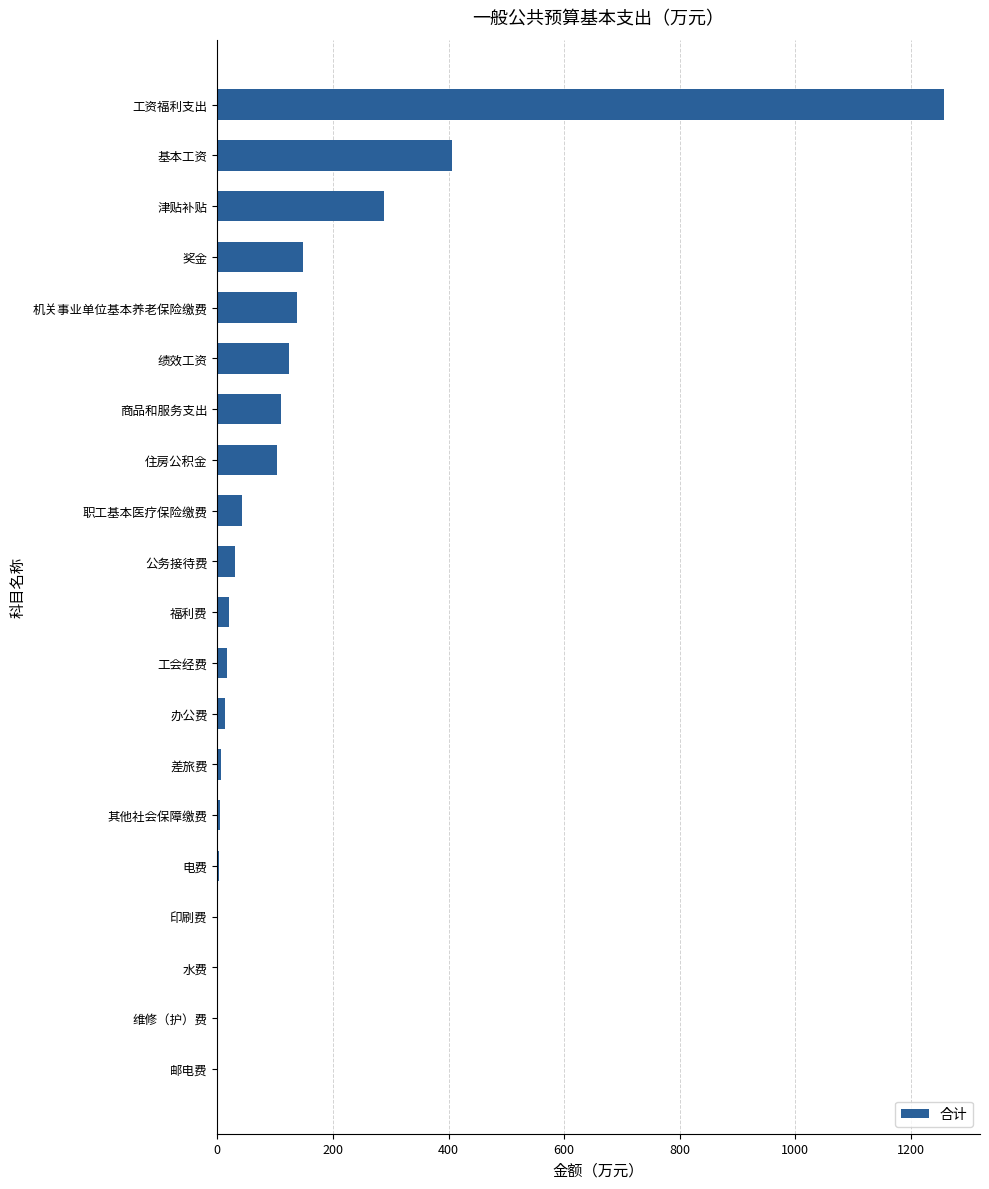

What is the sum of all values?

2718.6